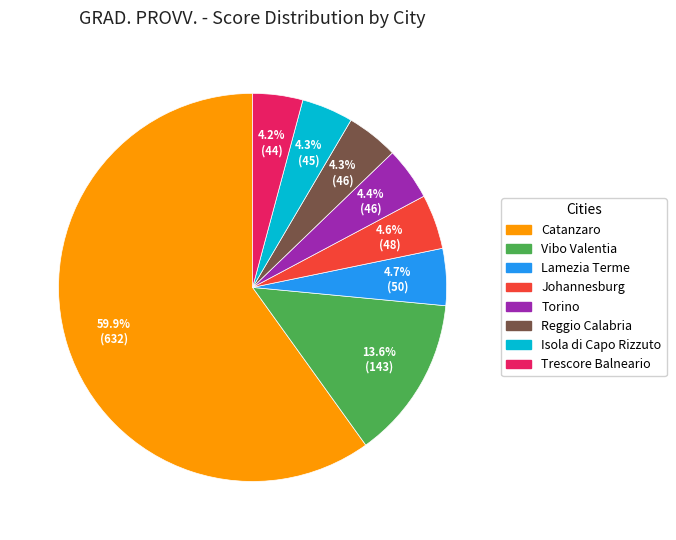

Is there a majority slice in this chart?

Yes